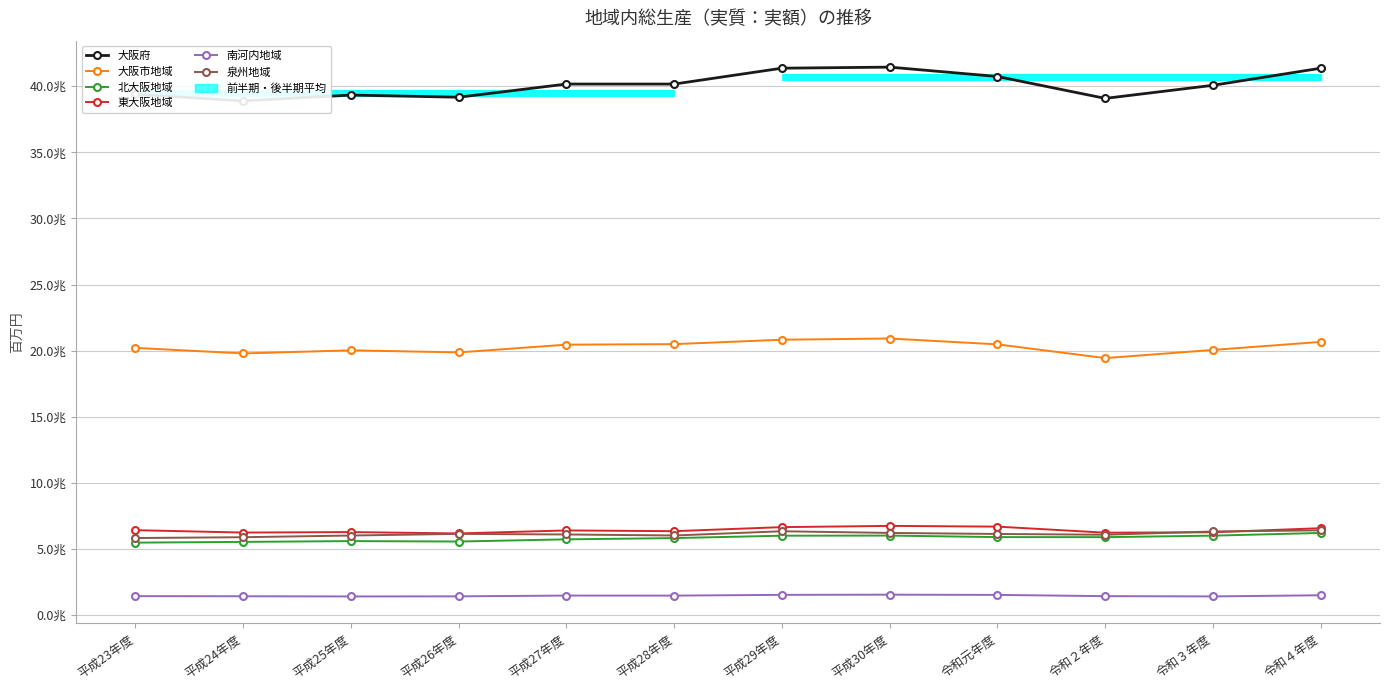

At which label is 東大阪地域 closest to 6462754?

平成23年度